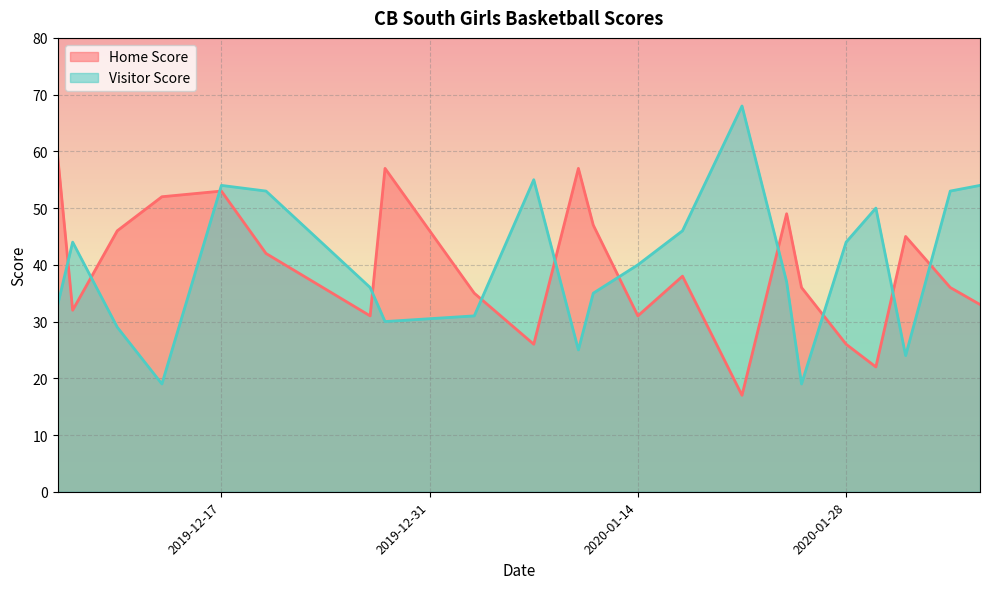

In Visitor Score, how many points are higher than both neighbors (excluding endpoints)?

5